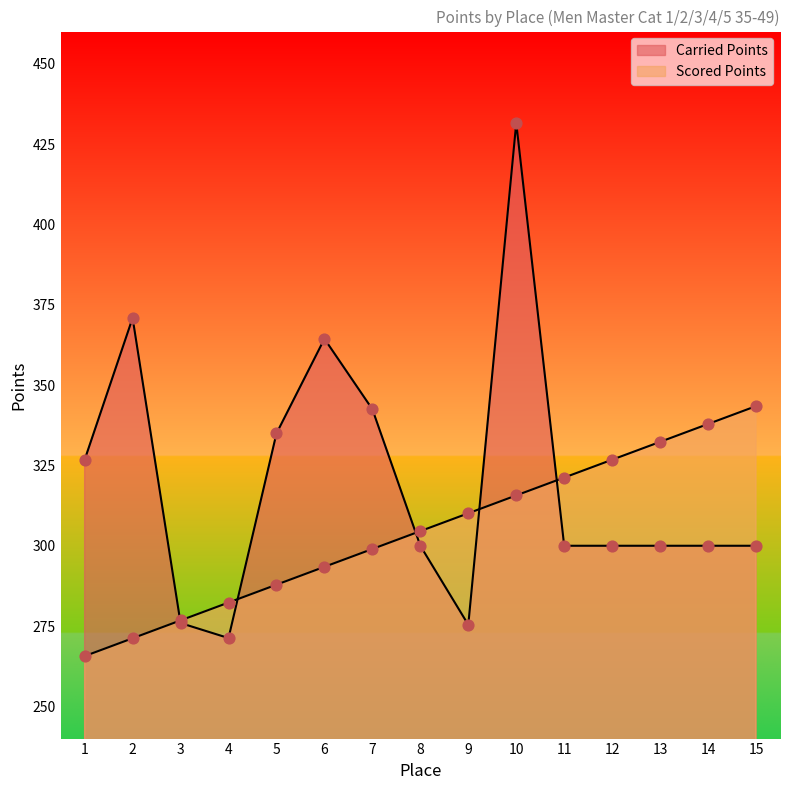

What is the total value across all series at 5?

622.8